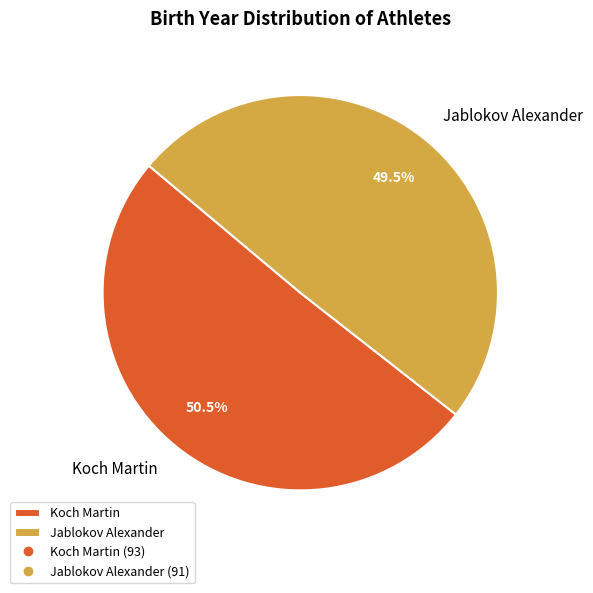

Which category has the smallest portion of the pie?

Jablokov Alexander